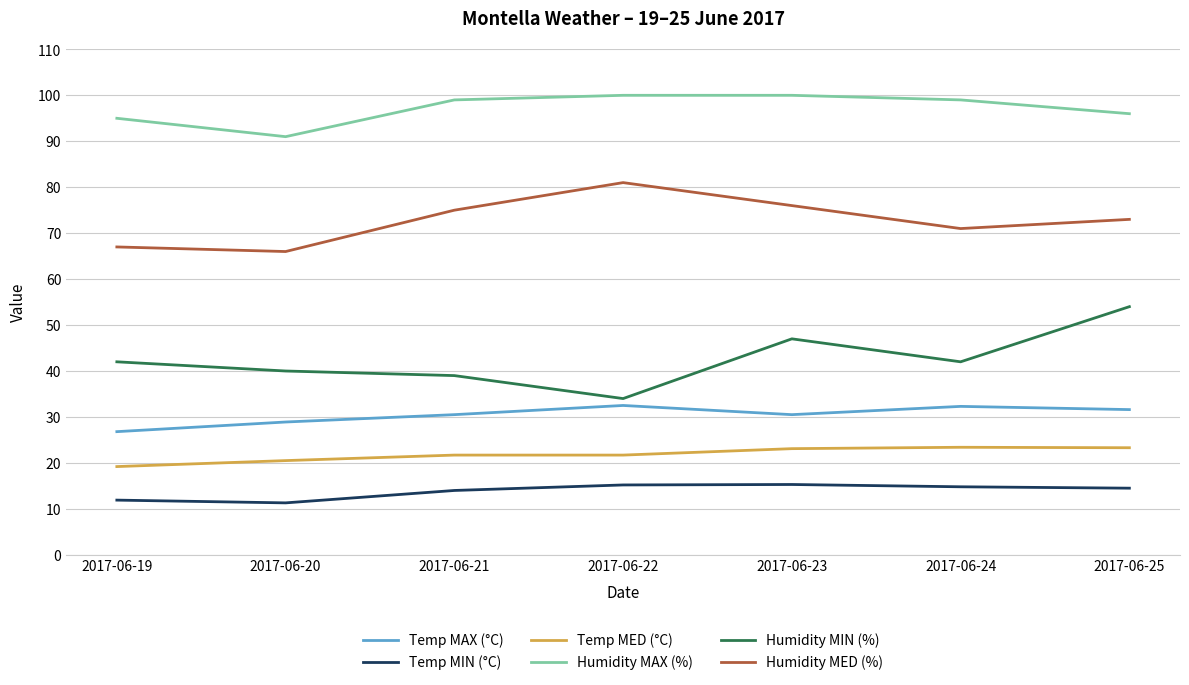

True or false: Humidity MIN (%) has more than 2 points higher than both neighbors.

False